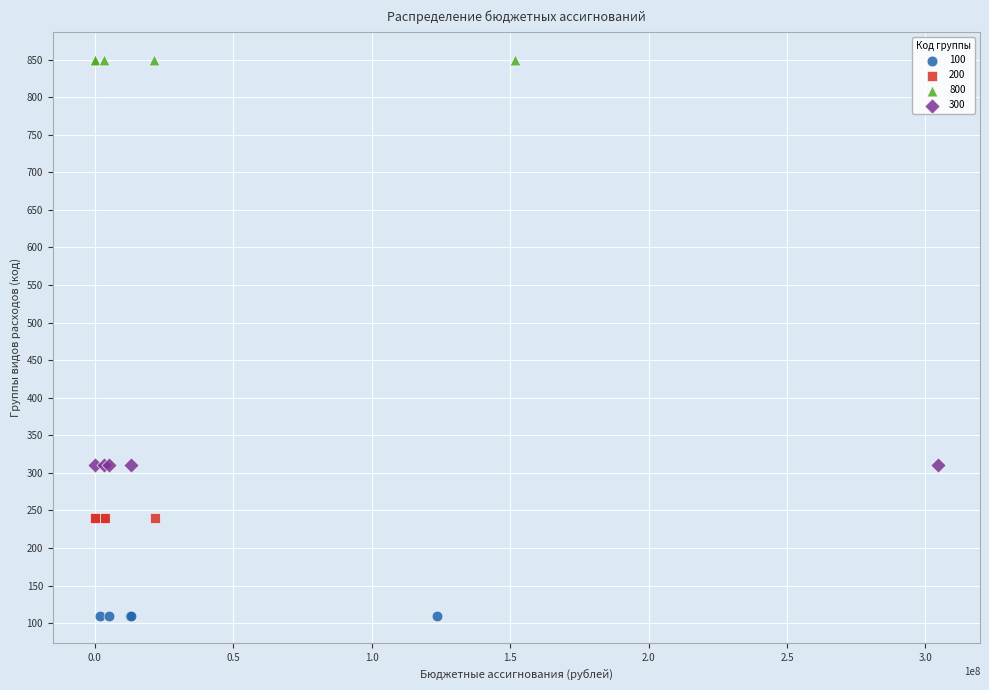

Which series contains the lowest Y value?

100